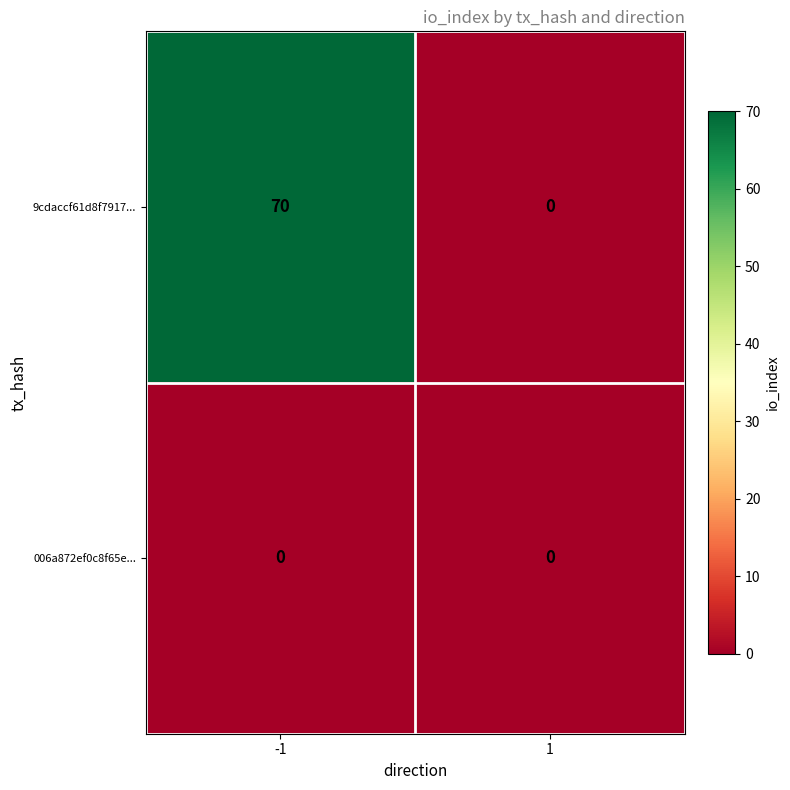

The 9cdaccf61d8f7917... series shows 70 at -1. True or false?

True